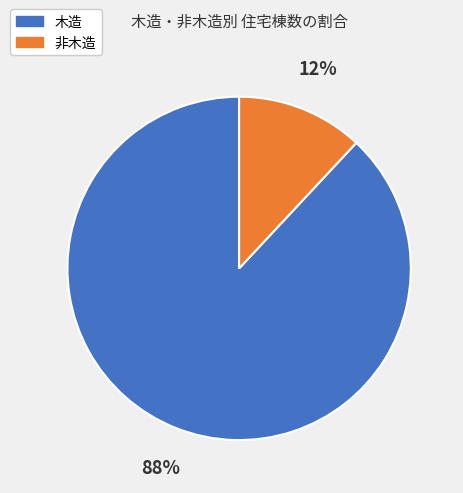

Which has a higher value, 非木造 or 木造?

木造